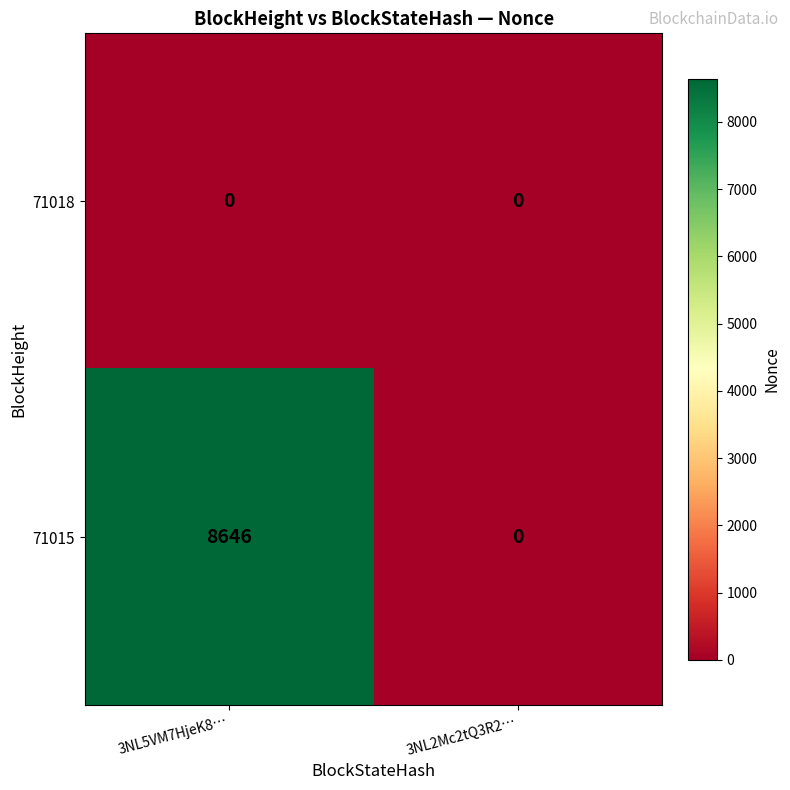

Is it true that 71018 equals 0 at 3NL2Mc2tQ3R2…?

True